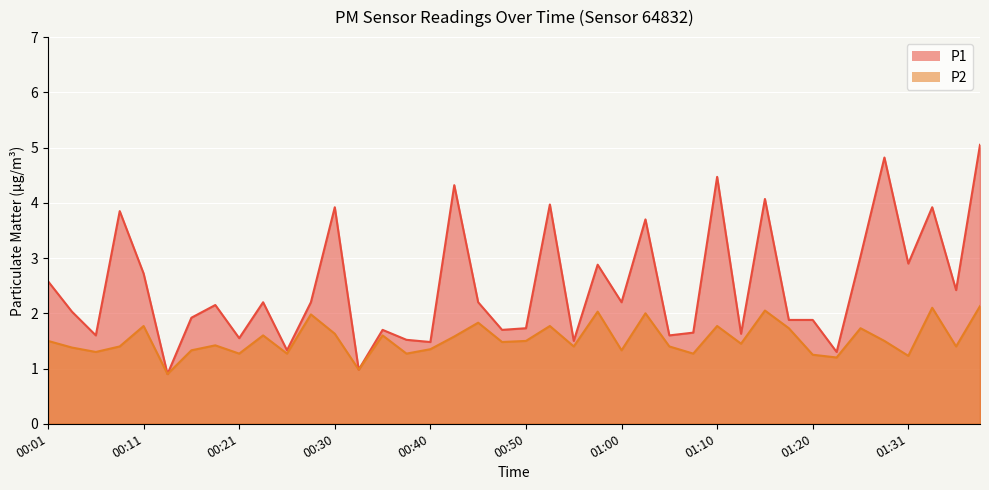

Reading right to left, what are all the values shown in this chart?

P1: 01:38=5.0	01:36=2.4	01:33=3.9	01:31=2.9	01:28=4.8	01:25=3.0	01:23=1.3	01:20=1.9	01:17=1.9	01:15=4.1	01:12=1.6	01:10=4.5	01:08=1.6	01:05=1.6	01:03=3.7	01:00=2.2	00:58=2.9	00:55=1.5	00:53=4.0	00:50=1.7	00:48=1.7	00:45=2.2	00:43=4.3	00:40=1.5	00:38=1.5	00:35=1.7	00:33=1.0	00:30=3.9	00:28=2.2	00:26=1.3	00:23=2.2	00:21=1.6	00:18=2.1	00:16=1.9	00:13=0.9	00:11=2.7	00:08=3.9	00:06=1.6	00:04=2.0	00:01=2.6
P2: 01:38=2.1	01:36=1.4	01:33=2.1	01:31=1.2	01:28=1.5	01:25=1.7	01:23=1.2	01:20=1.2	01:17=1.7	01:15=2.0	01:12=1.4	01:10=1.8	01:08=1.3	01:05=1.4	01:03=2.0	01:00=1.3	00:58=2.0	00:55=1.4	00:53=1.8	00:50=1.5	00:48=1.5	00:45=1.8	00:43=1.6	00:40=1.4	00:38=1.3	00:35=1.6	00:33=1.0	00:30=1.6	00:28=2.0	00:26=1.3	00:23=1.6	00:21=1.3	00:18=1.4	00:16=1.3	00:13=0.9	00:11=1.8	00:08=1.4	00:06=1.3	00:04=1.4	00:01=1.5